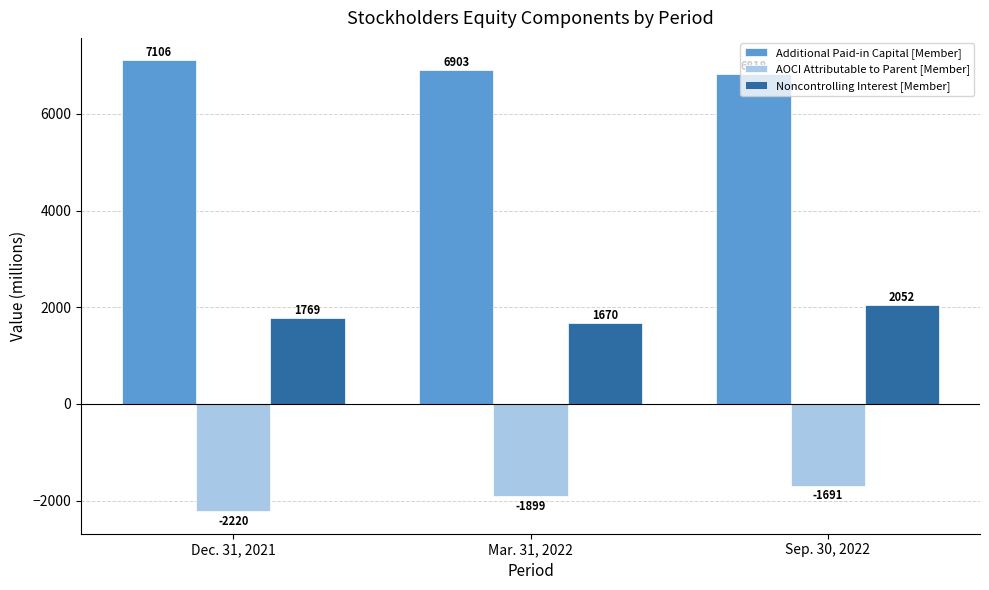

What is the value of the Additional Paid-in Capital [Member] bar at the 2nd from the left?

6903